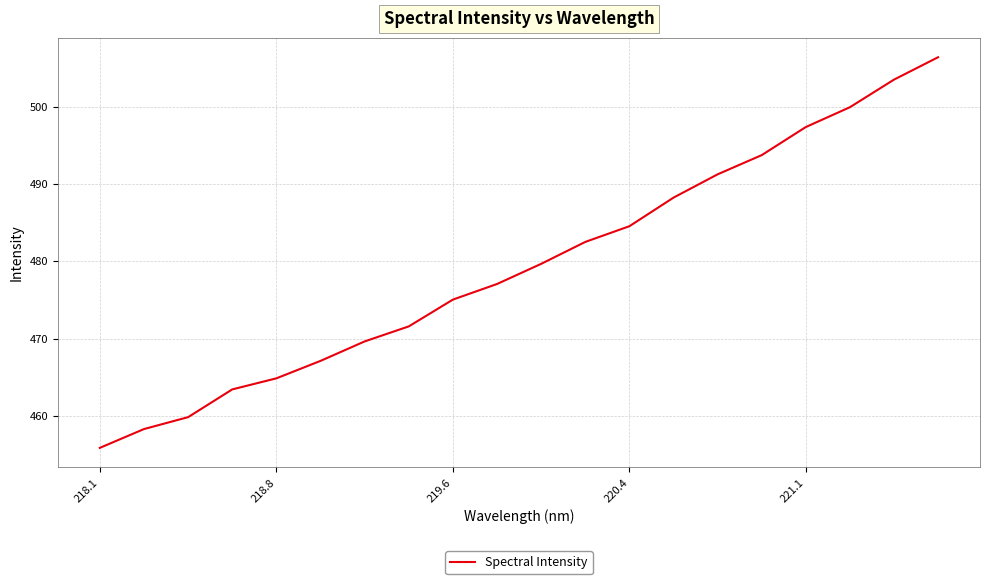

What is the greatest value displayed?

506.4